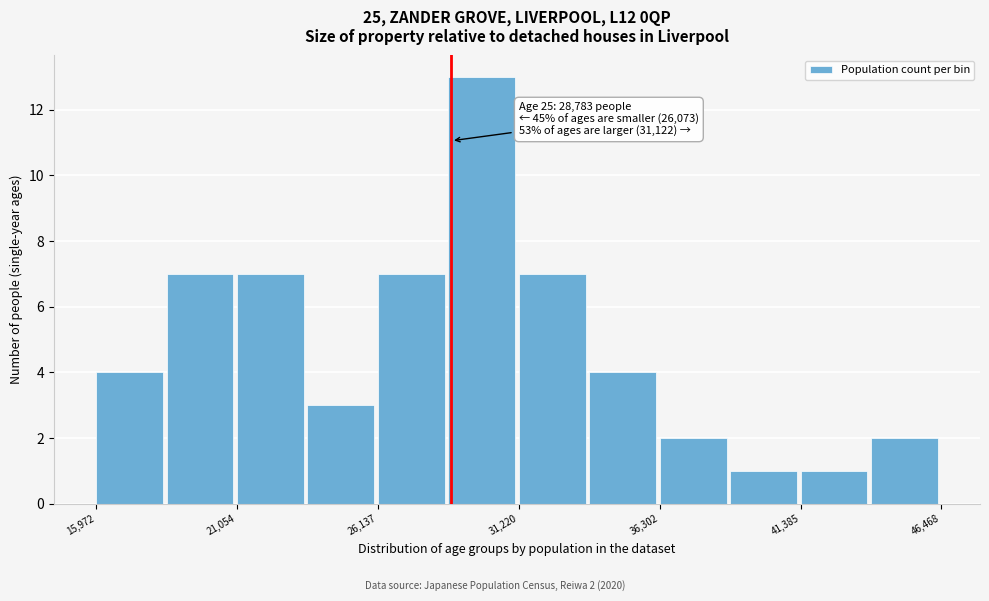

Around what value on the x-axis is the tallest bar? Give the approximate position of its centre, as read against the axis.

30000